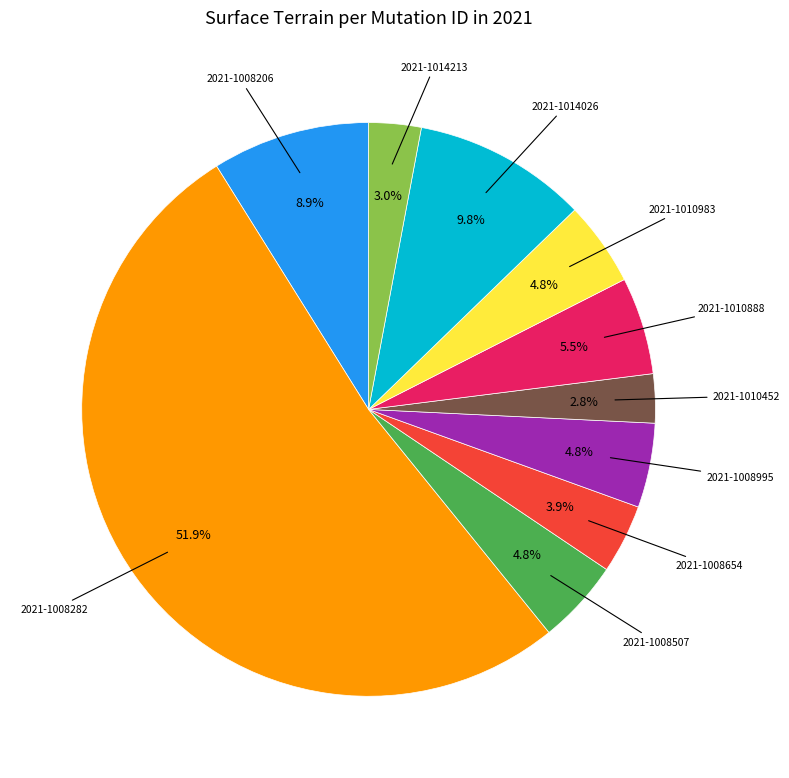

Is there any slice that represents more than half of the pie?

Yes